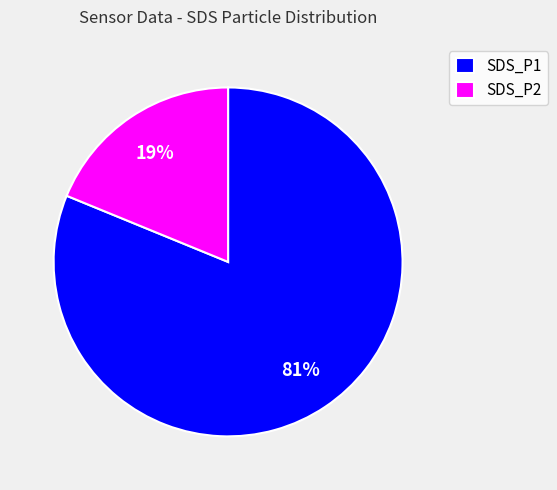

Is the sum of SDS_P2 and SDS_P1 greater than half?

Yes